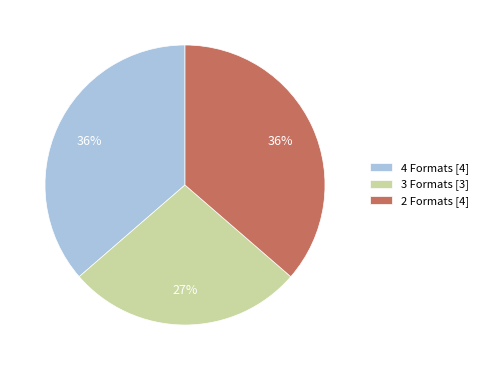

How many slices are in this pie chart?

3